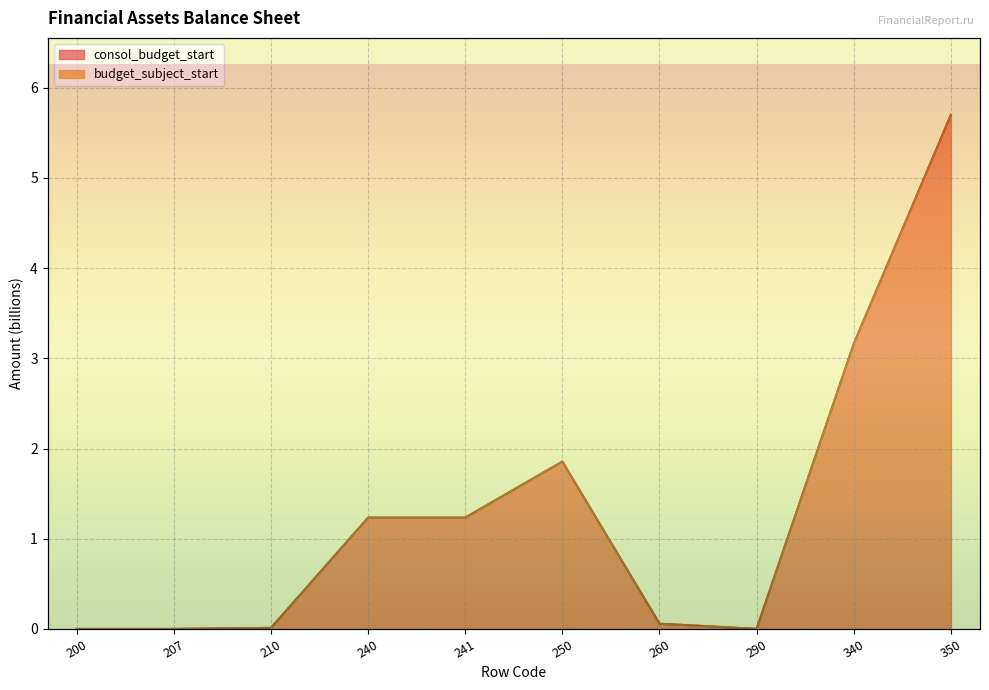

At which label does consol_budget_start reach its minimum?

200